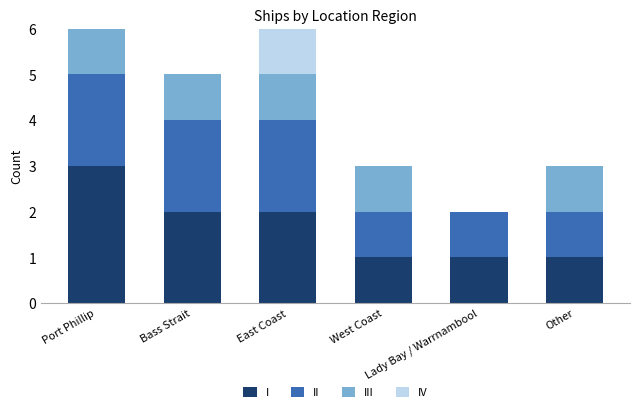

What are all the series names shown in the legend?

I, II, III, IV